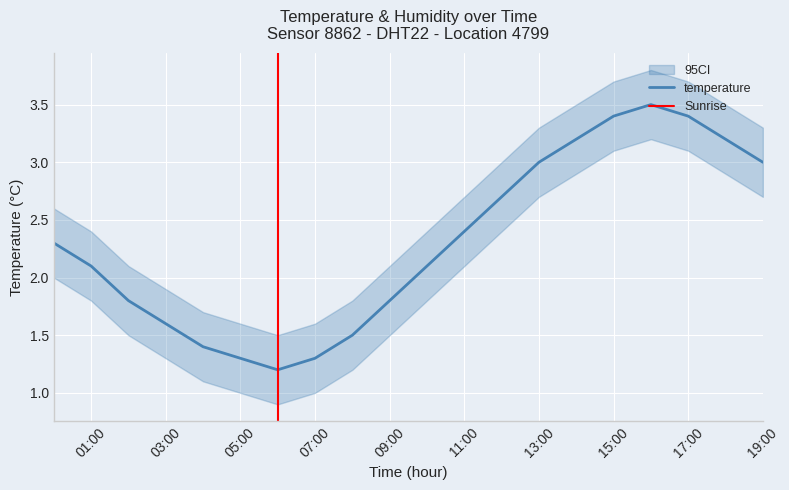

Where does the data first go above 2?

00:00